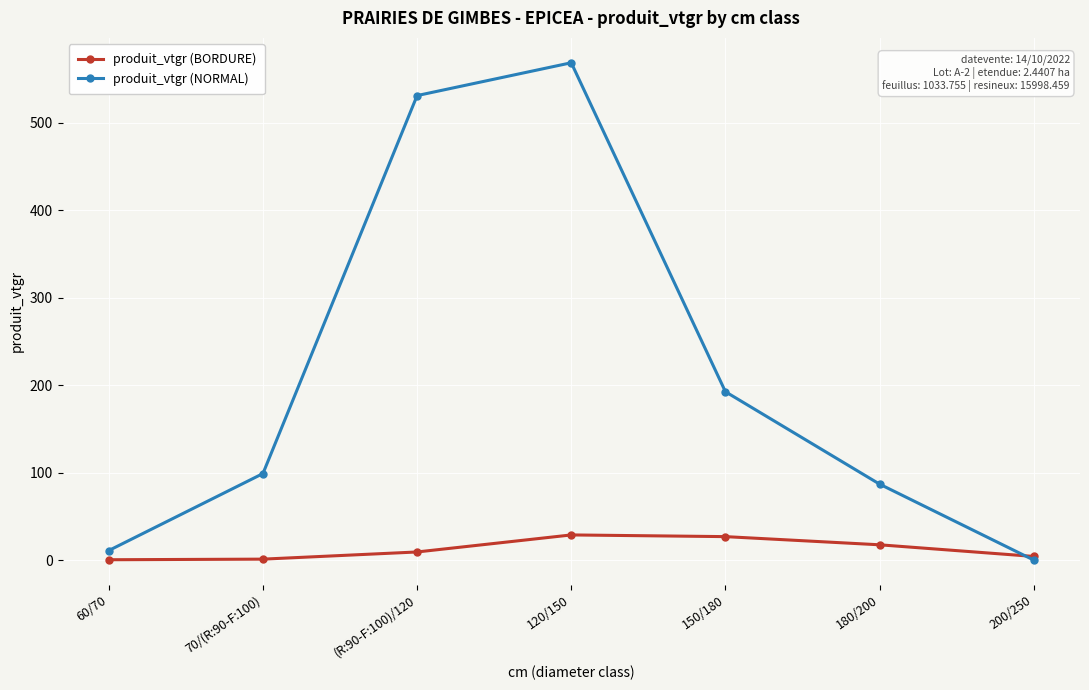

What is the average value of the produit_vtgr (BORDURE) series?

12.6